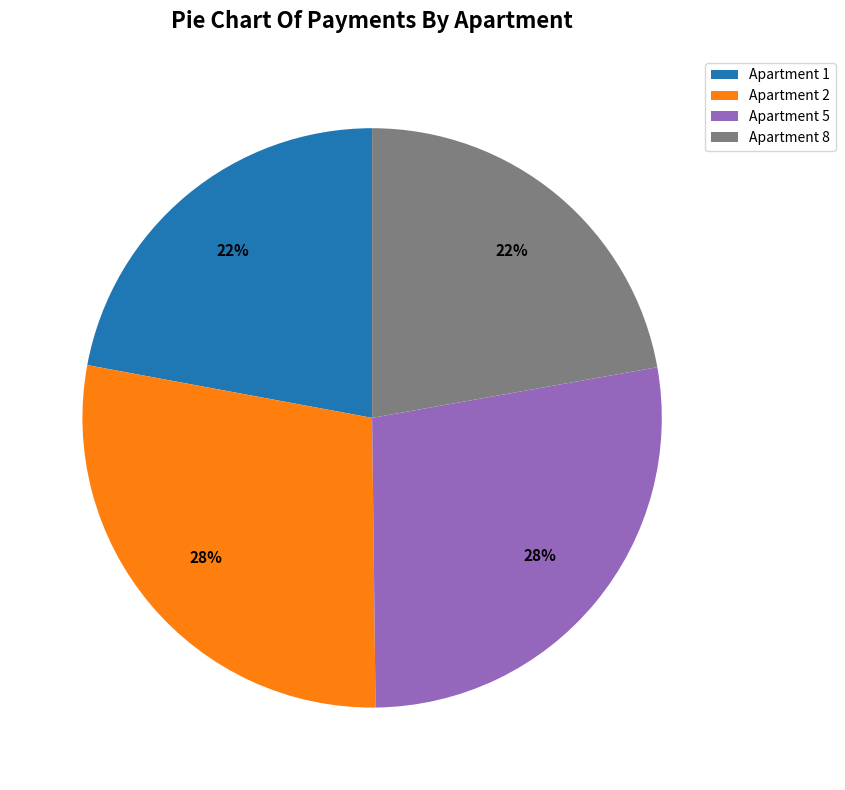

To the nearest percent, what percentage of the pie is Apartment 8?

22%